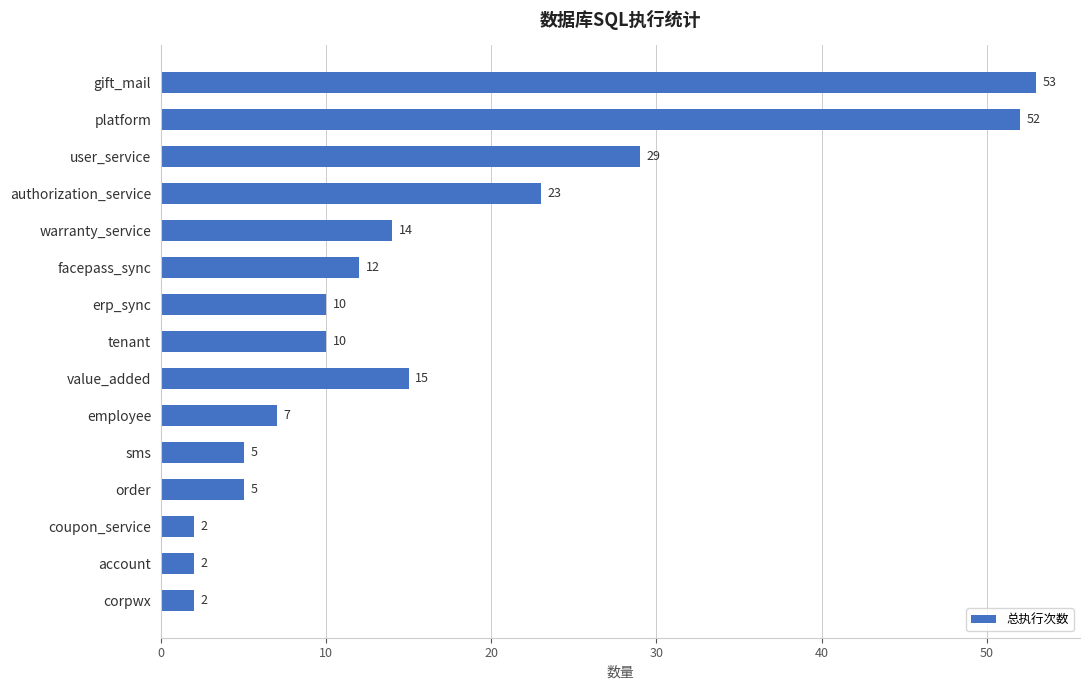

What is the difference between the maximum and minimum values?

51